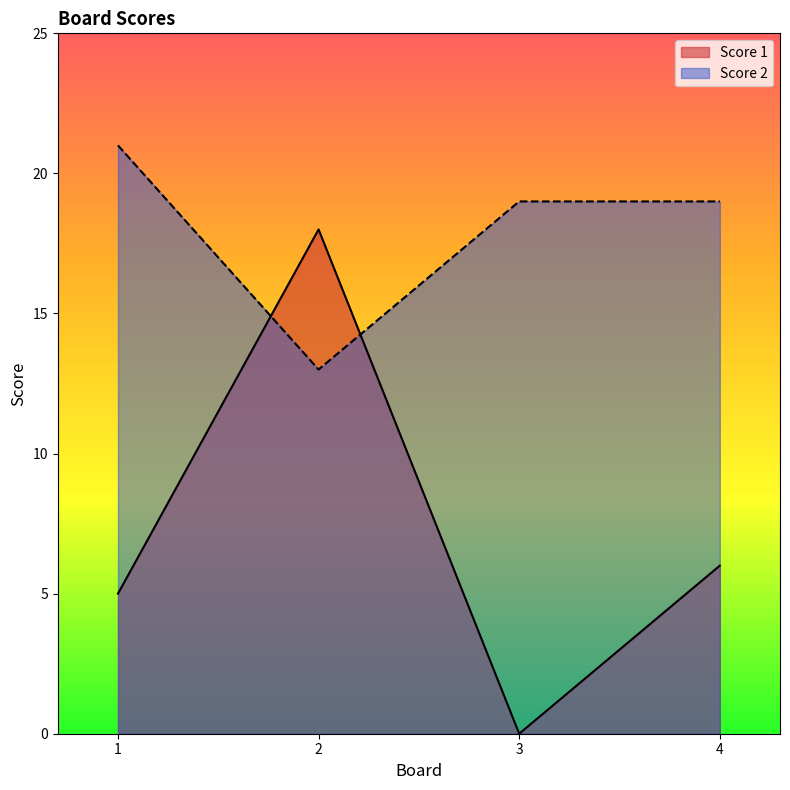

What is the difference between the highest and lowest values at 4?

13